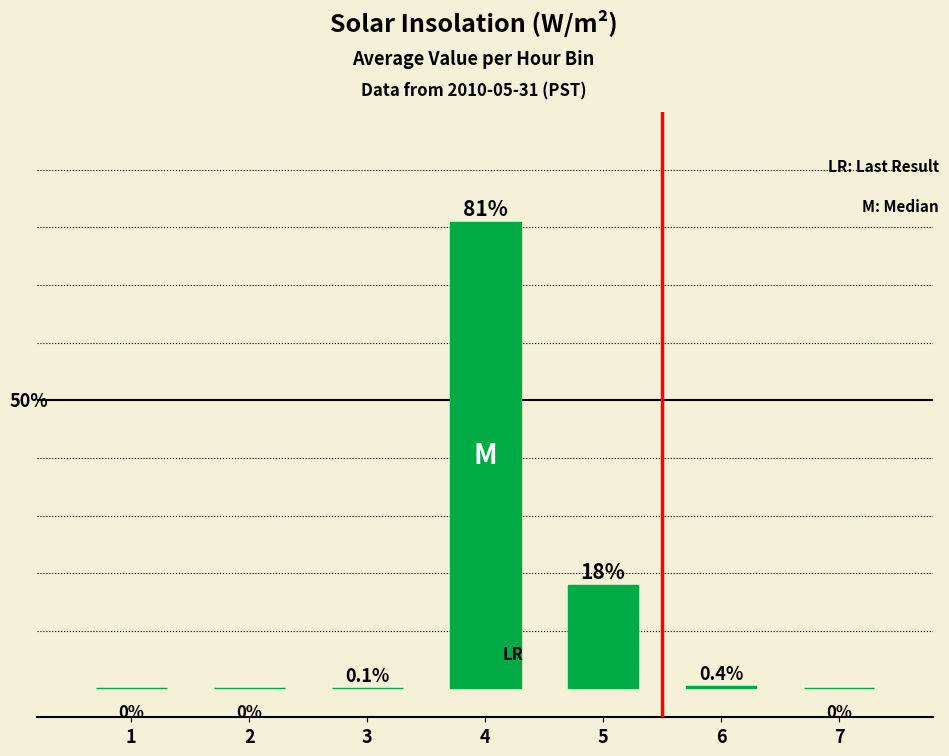

Are the bars horizontal?

No